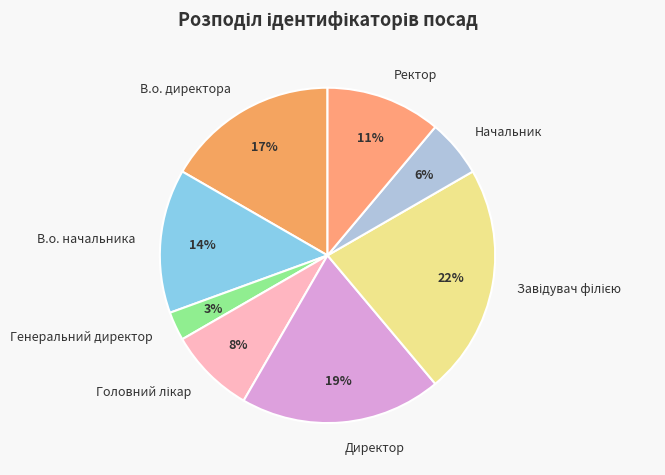

What percentage is the В.о. начальника slice, to the nearest percent?

14%